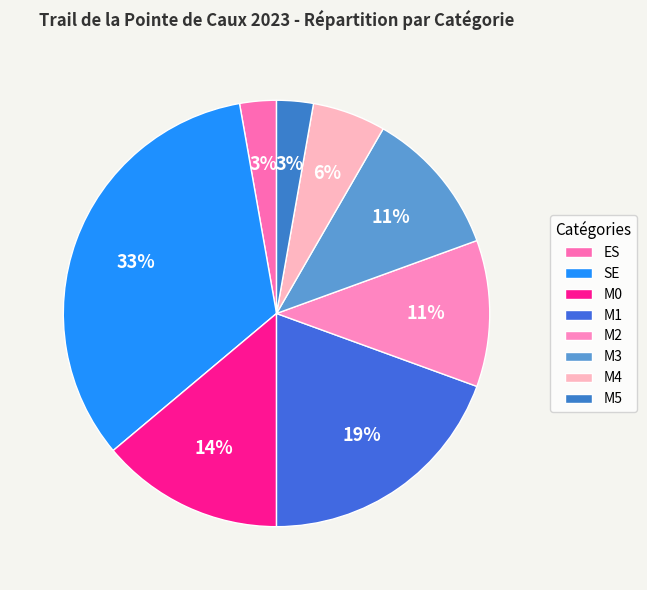

The M4 slice represents 1% of the pie. True or false?

False